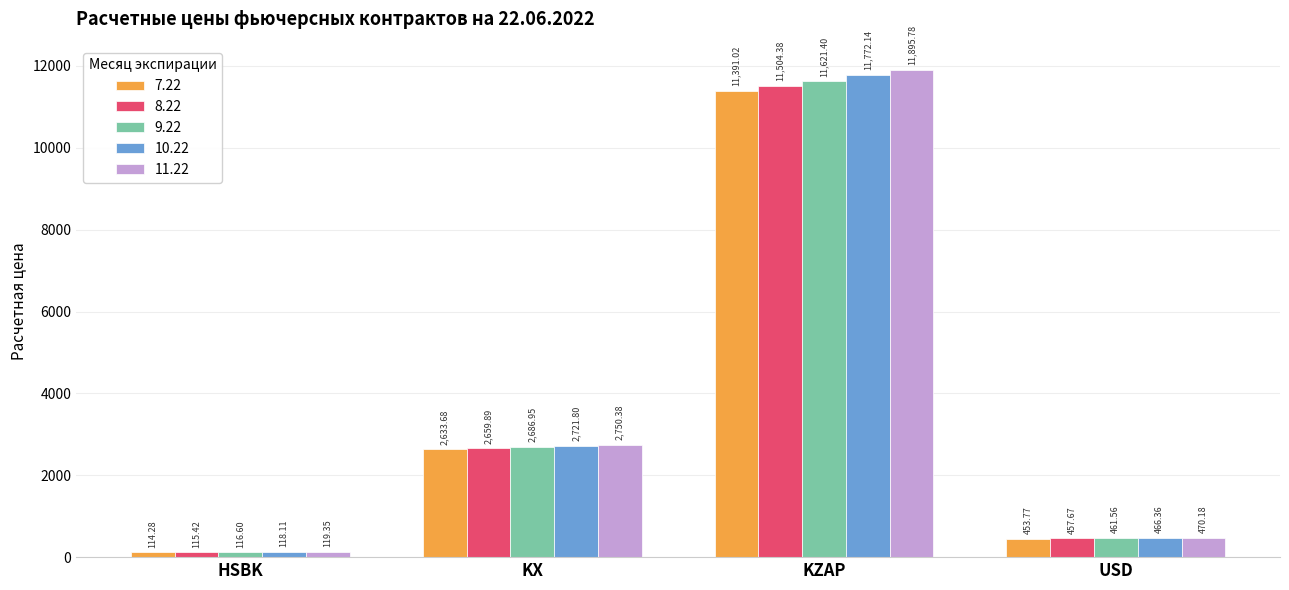

What is the difference between the 8.22 values at KX and KZAP?

8844.5